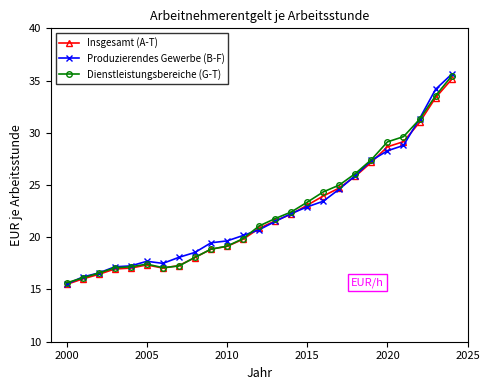

What is the value of the Produzierendes Gewerbe (B-F) point at the 14th from the left?

21.5